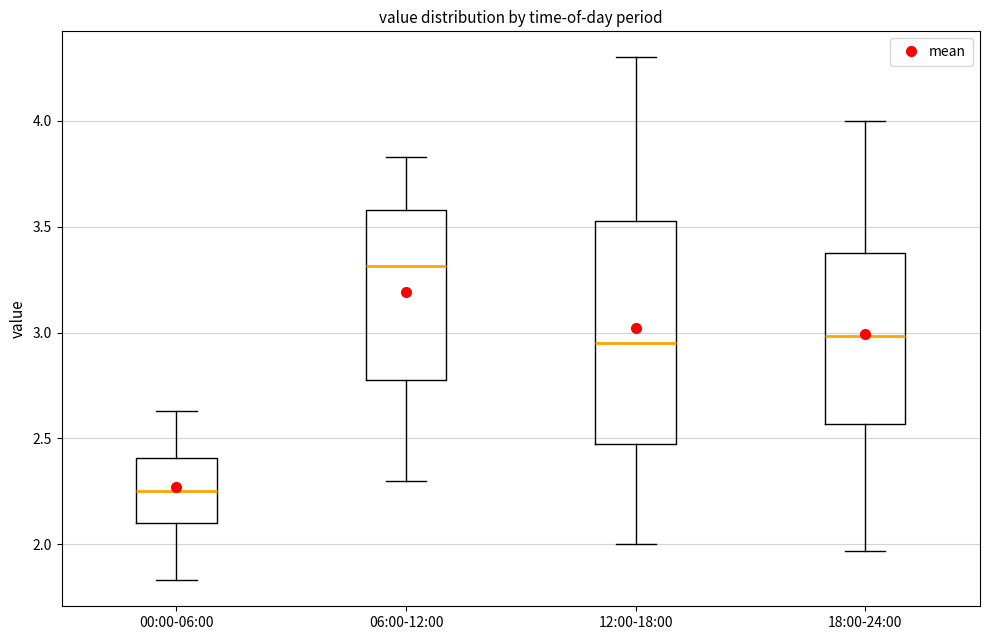

Reading left to right, read every box against the y-axis: the position of its median line, the range the box covers, and the ends of its whiskers. The values are not printed on the chart, so give them approximately, as read against the axis.

00:00-06:00: median 2.25, box 2.10 to 2.40, whiskers 1.85 to 2.65
06:00-12:00: median 3.30, box 2.80 to 3.60, whiskers 2.30 to 3.85
12:00-18:00: median 2.95, box 2.50 to 3.55, whiskers 2.00 to 4.30
18:00-24:00: median 3.00, box 2.55 to 3.40, whiskers 1.95 to 4.00